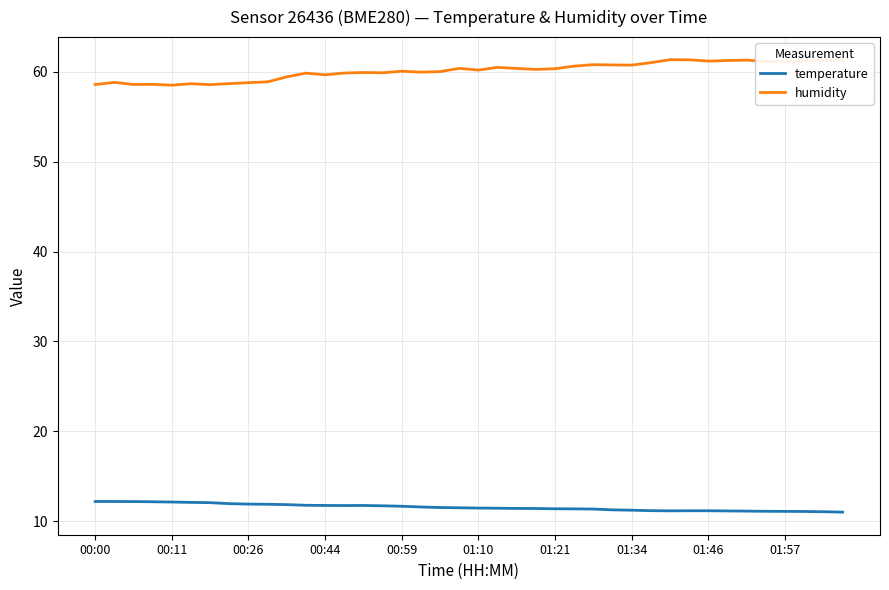

What is the minimum value shown in the chart?

11.0